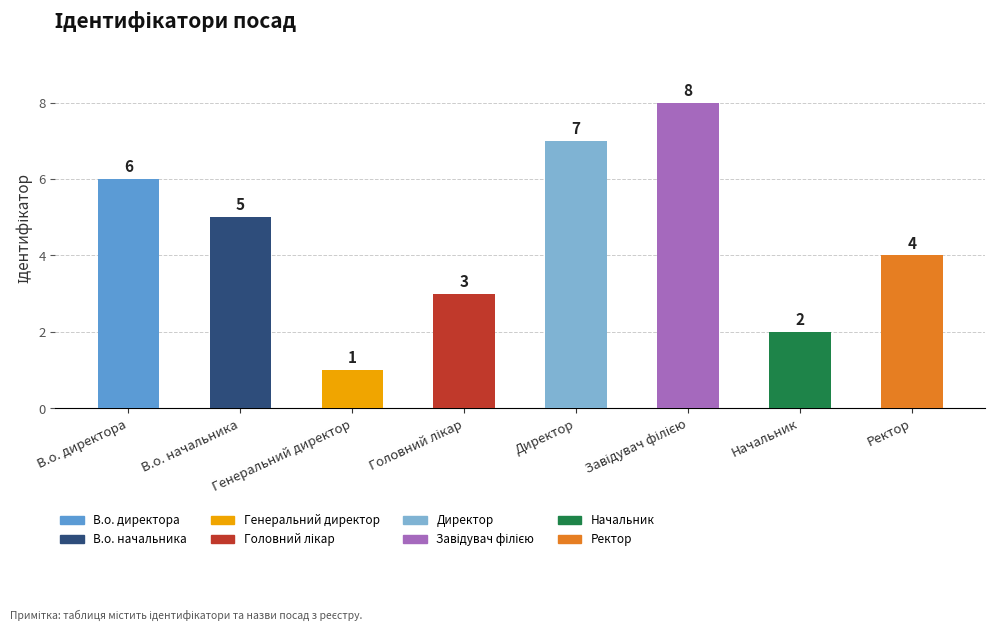

What is the greatest value displayed?

8